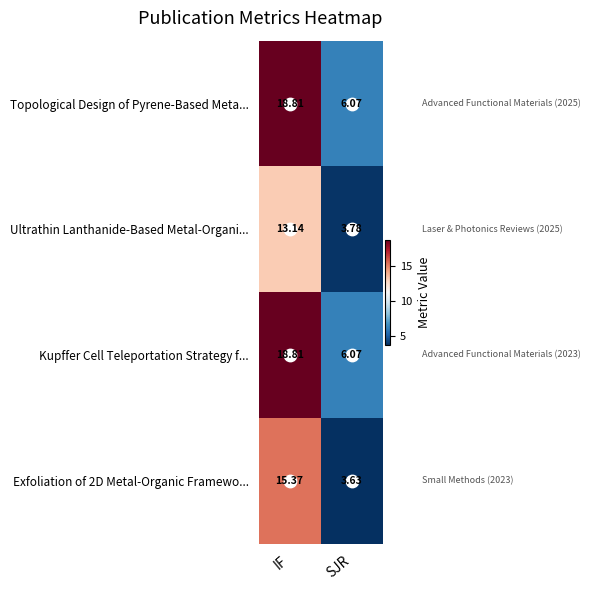

How many values in the Topological Design of Pyrene-Based Meta... series are below 18?

1